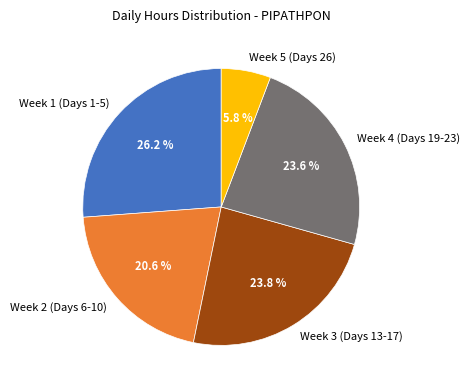

Approximately how many times larger is the value at Week 4 (Days 19-23) compared to Week 5 (Days 26)?

4.1